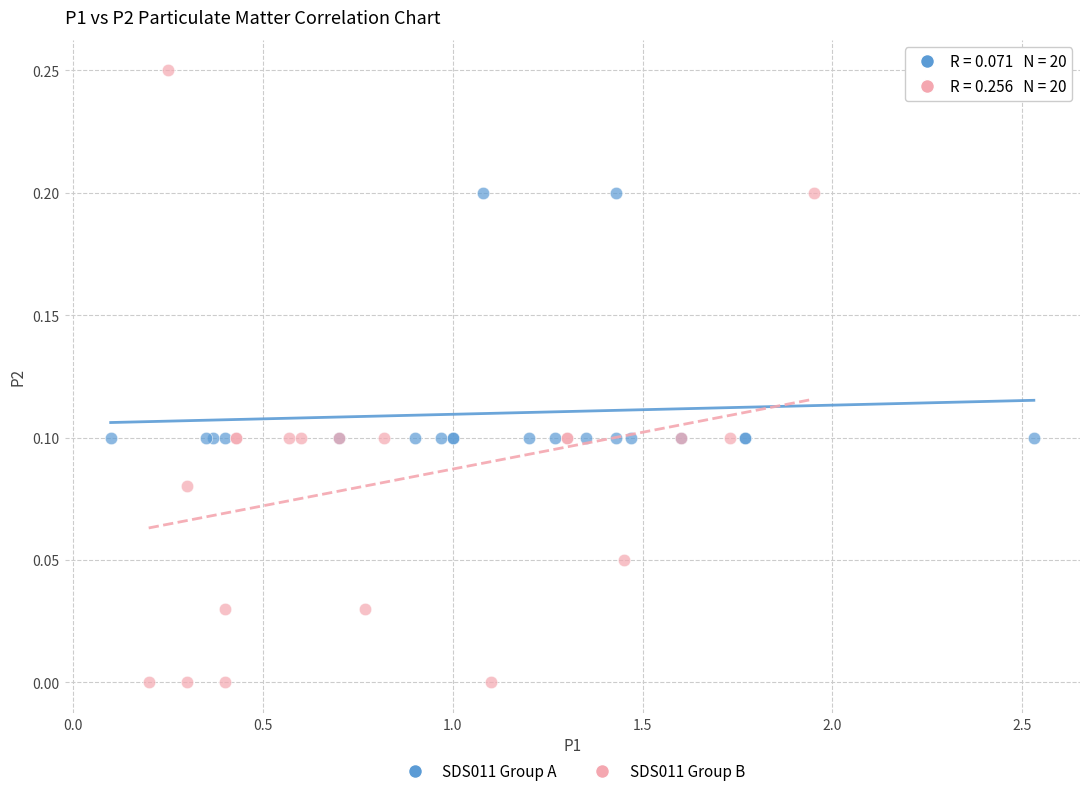

Which series has the largest Y range (max minus min)?

SDS011 Group B